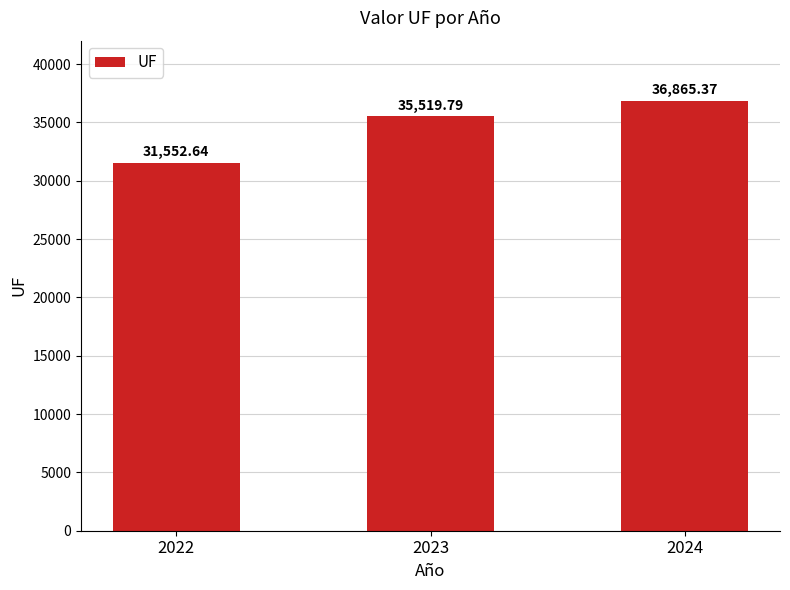

Are the bars grouped side by side (vs. stacked)?

No